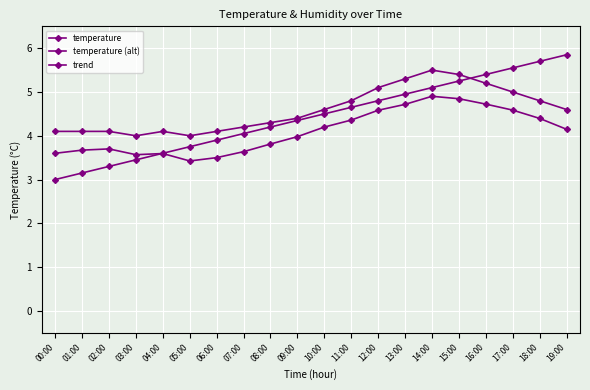

How many lines are shown in the chart?

3